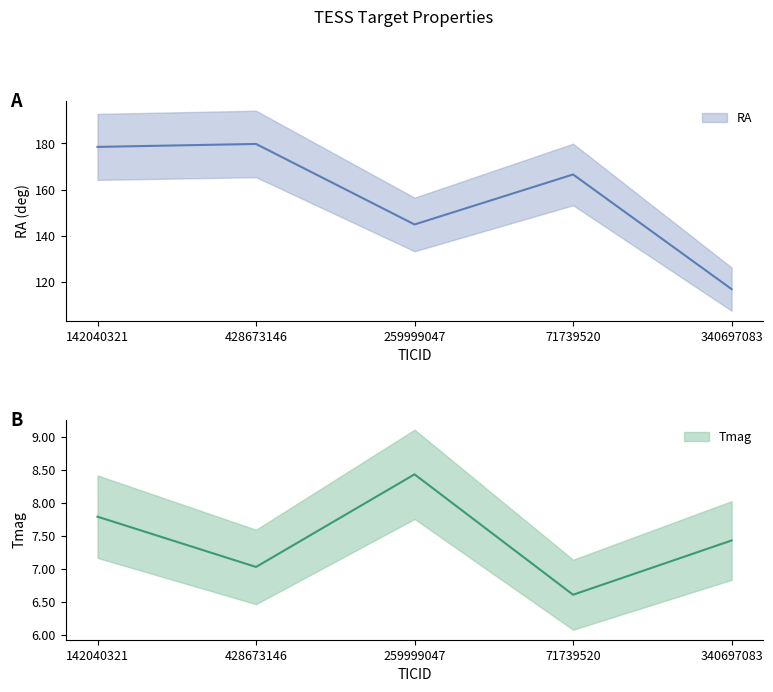

Is this an area chart (filled region under the line)?

No